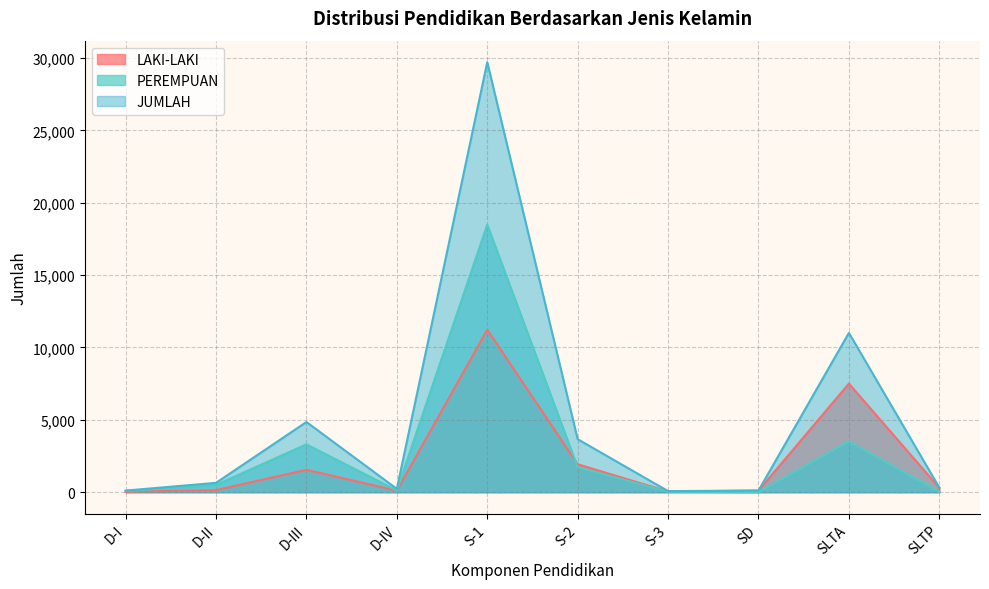

List the labels in order of JUMLAH value, largest first.

S-1, SLTA, D-III, S-2, D-II, SLTP, D-IV, SD, D-I, S-3